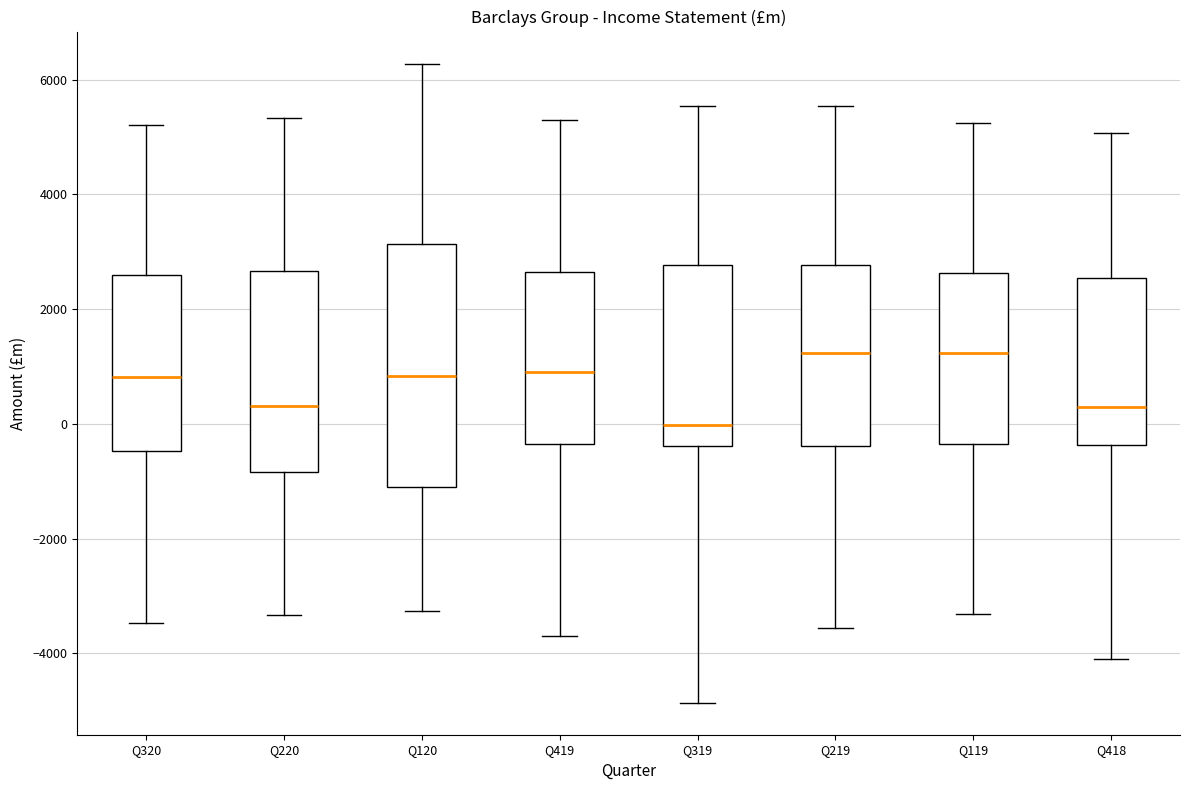

Where does the median line of the box for Q319 sit on the y-axis? The values are not printed on the chart, so give them approximately, as read against the axis.

0